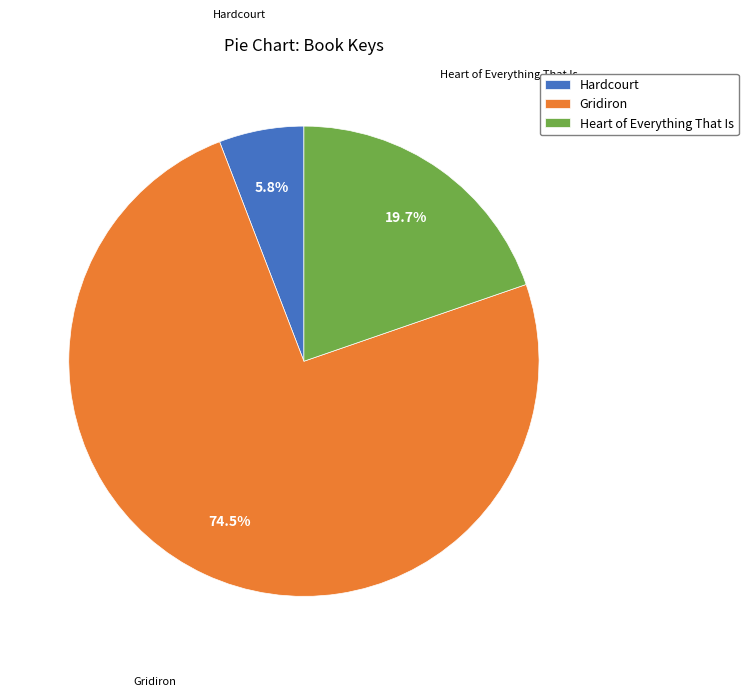

Approximately how many times larger is the value at Hardcourt compared to Heart of Everything That Is?

0.3